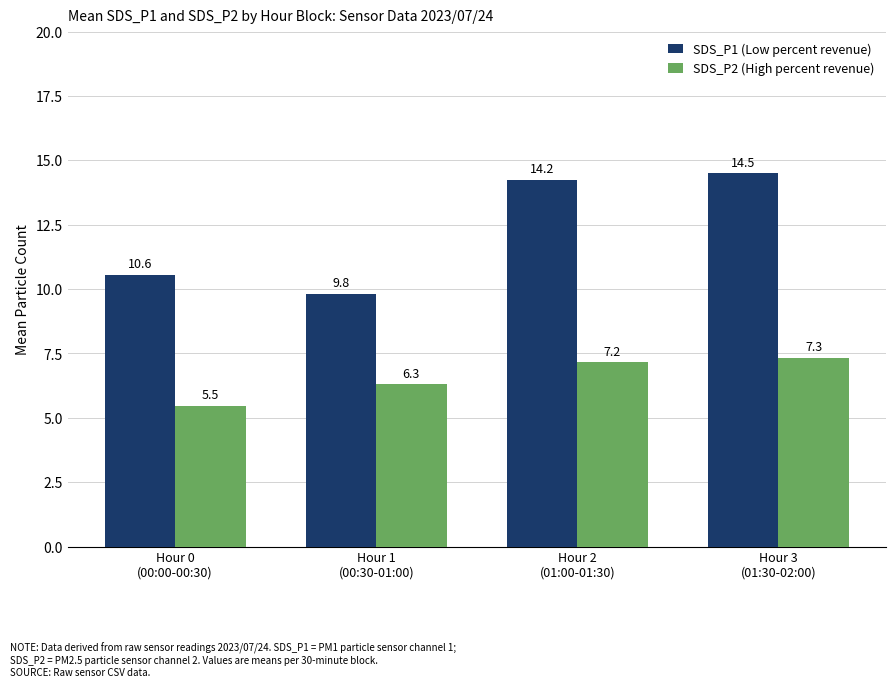

At which label does SDS_P2 (High percent revenue) reach its minimum?

Hour 0
(00:00-00:30)